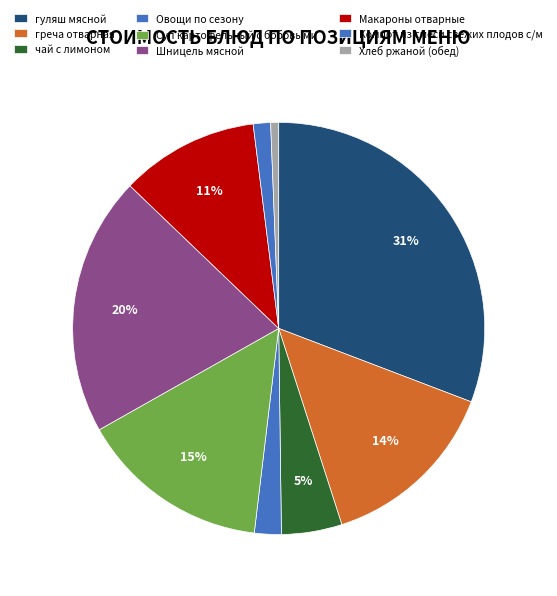

What is the largest slice in the pie chart?

гуляш мясной